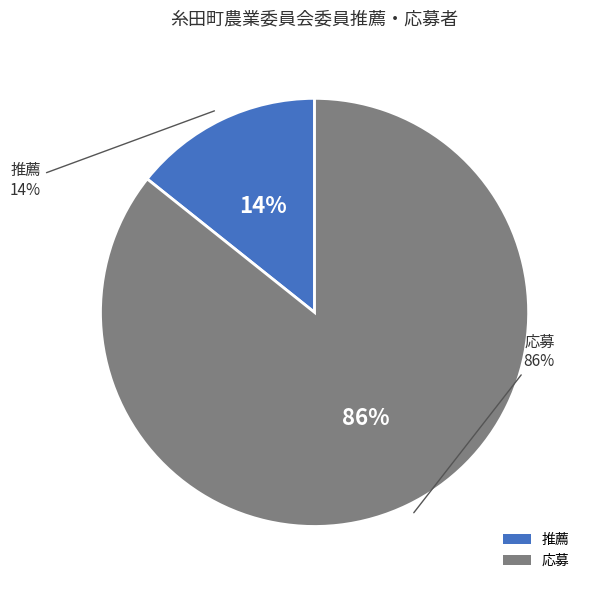

True or false: 応募 accounts for 86% of the total.

True